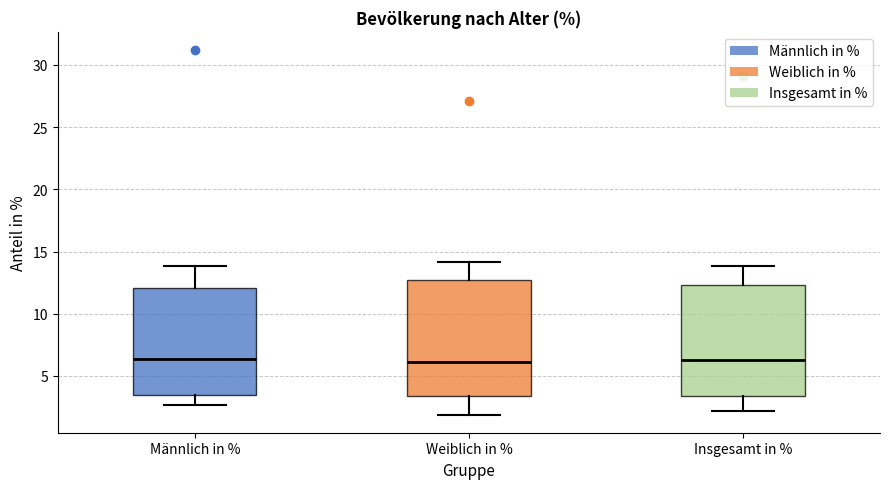

Reading left to right, transcribe this box plot: for each box, give where its median line is, the range the box spans, and where its two whiskers end, as read against the y-axis. The values are not printed on the chart, so give them approximately, as read against the axis.

Männlich in %: median 6.5, box 3.5 to 12.0, whiskers 2.5 to 14.0
Weiblich in %: median 6.0, box 3.5 to 12.5, whiskers 2.0 to 14.0
Insgesamt in %: median 6.5, box 3.5 to 12.5, whiskers 2.0 to 14.0